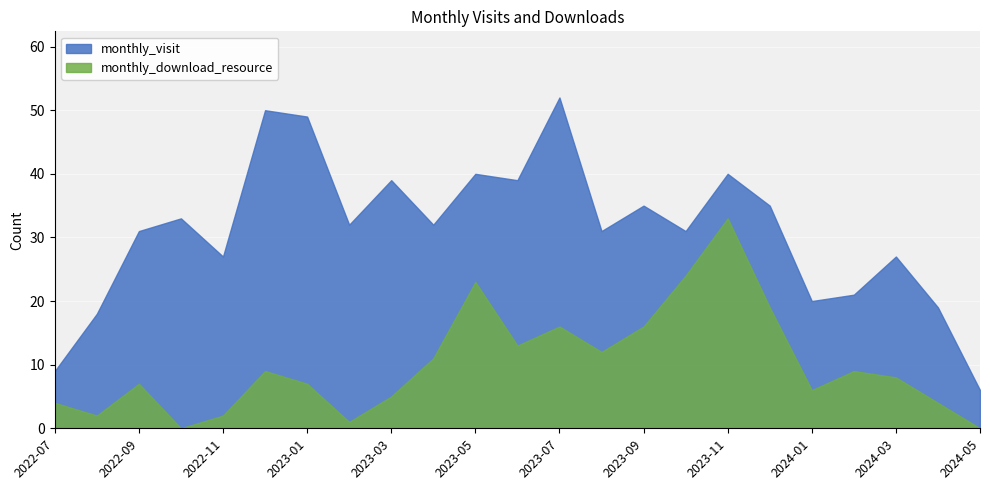

How many data points in monthly_visit are above 32?

10